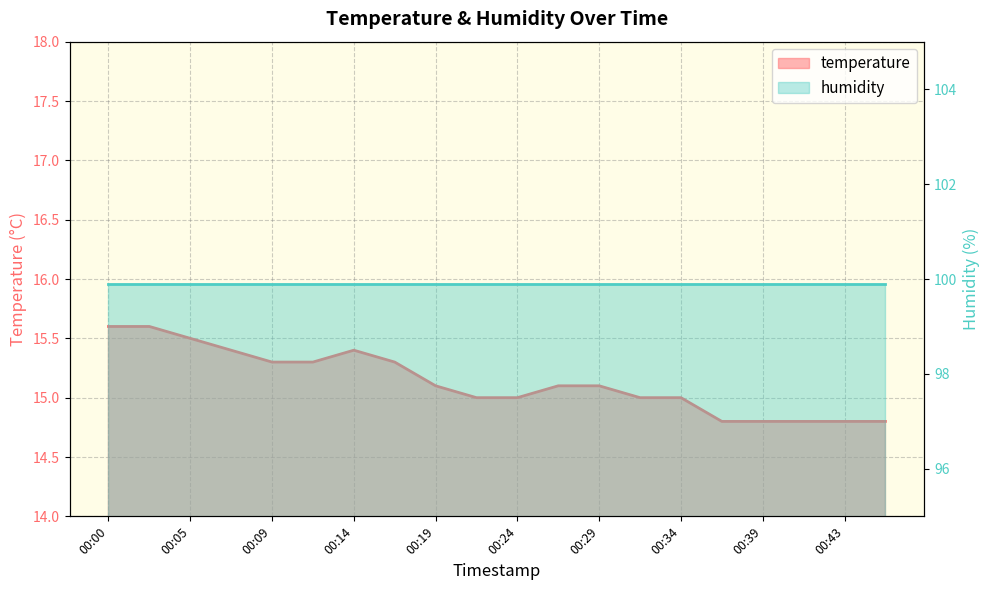

List the labels in order of value, smallest first.

00:36, 00:39, 00:41, 00:43, 00:46, 00:22, 00:24, 00:31, 00:34, 00:19, 00:26, 00:29, 00:09, 00:12, 00:17, 00:07, 00:14, 00:05, 00:00, 00:02